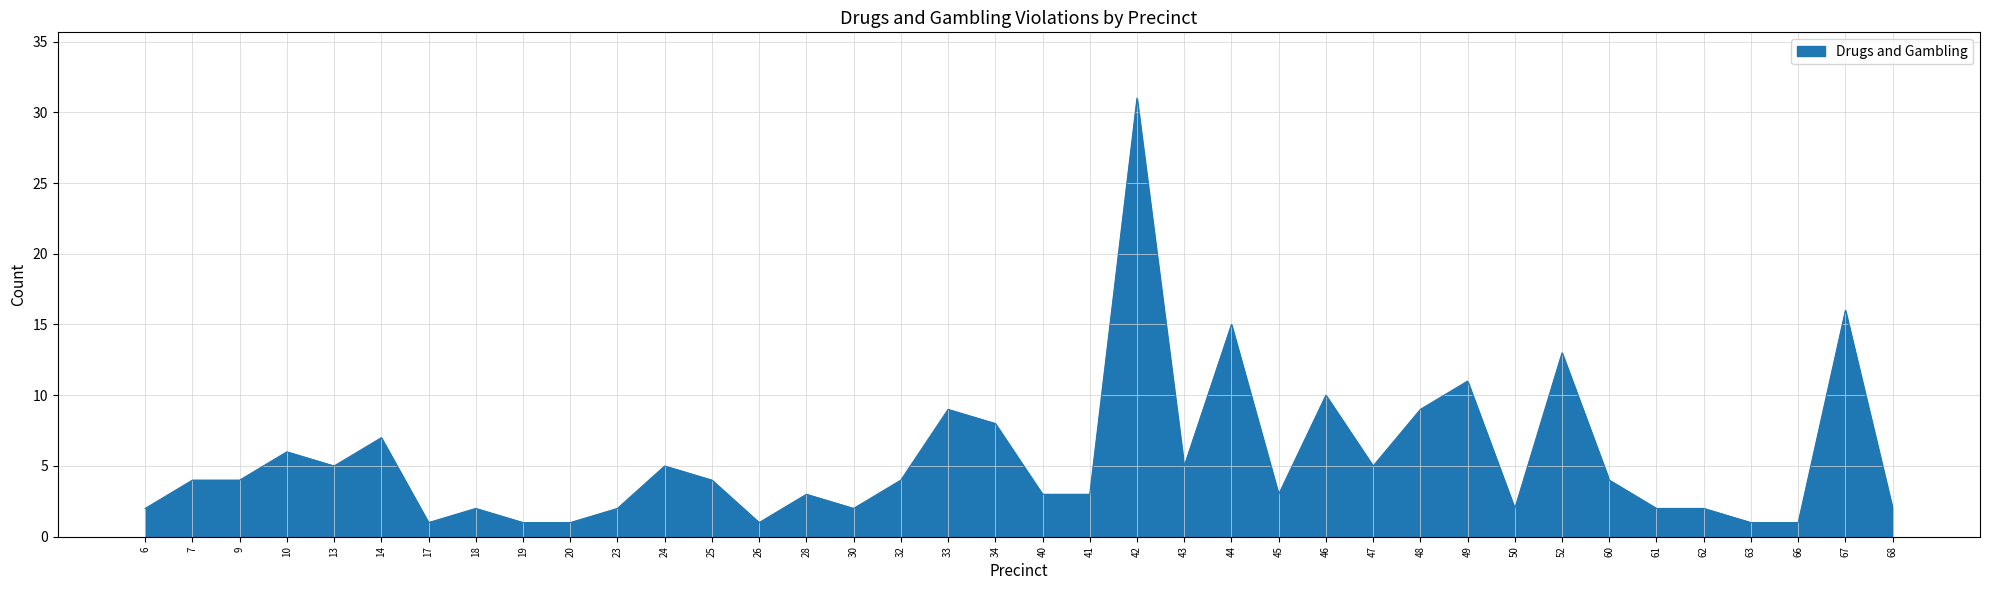

Reading left to right, transcribe all the data shown in this chart.

2	4	4	6	5	7	1	2	1	1	2	5	4	1	3	2	4	9	8	3	3	31	5	15	3	10	5	9	11	2	13	4	2	2	1	1	16	2